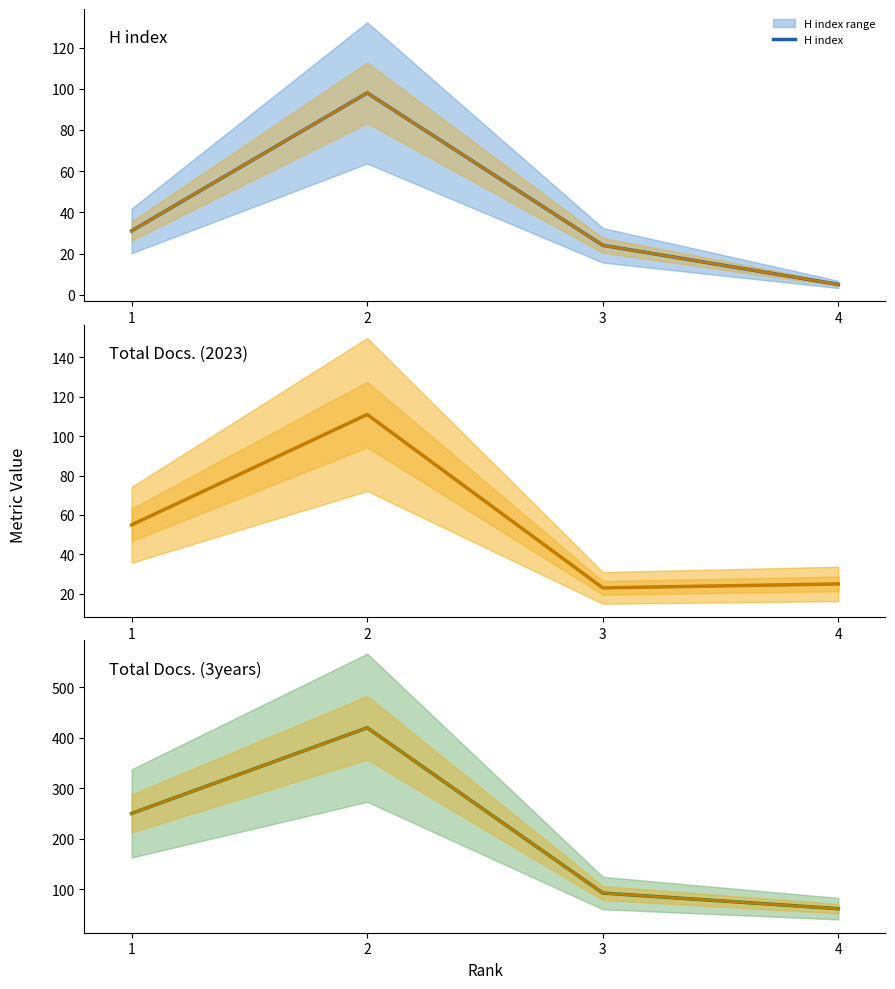

The value of H index at 2 is 98. True or false?

True